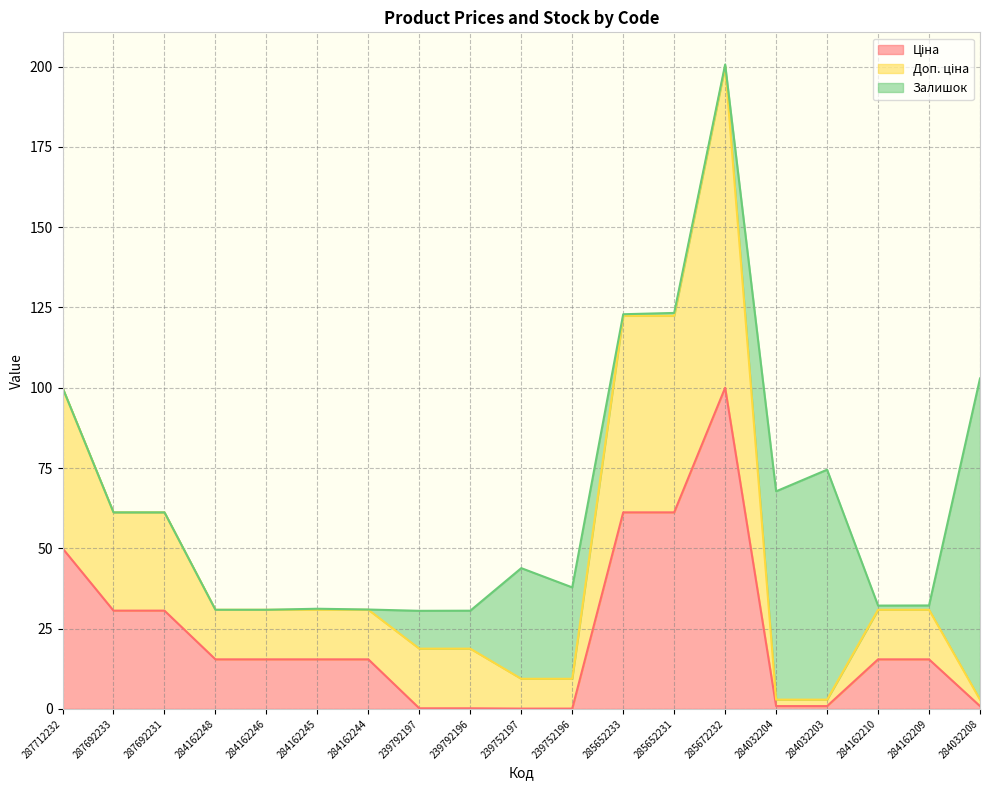

At which label does Доп. ціна reach its peak?

285672232